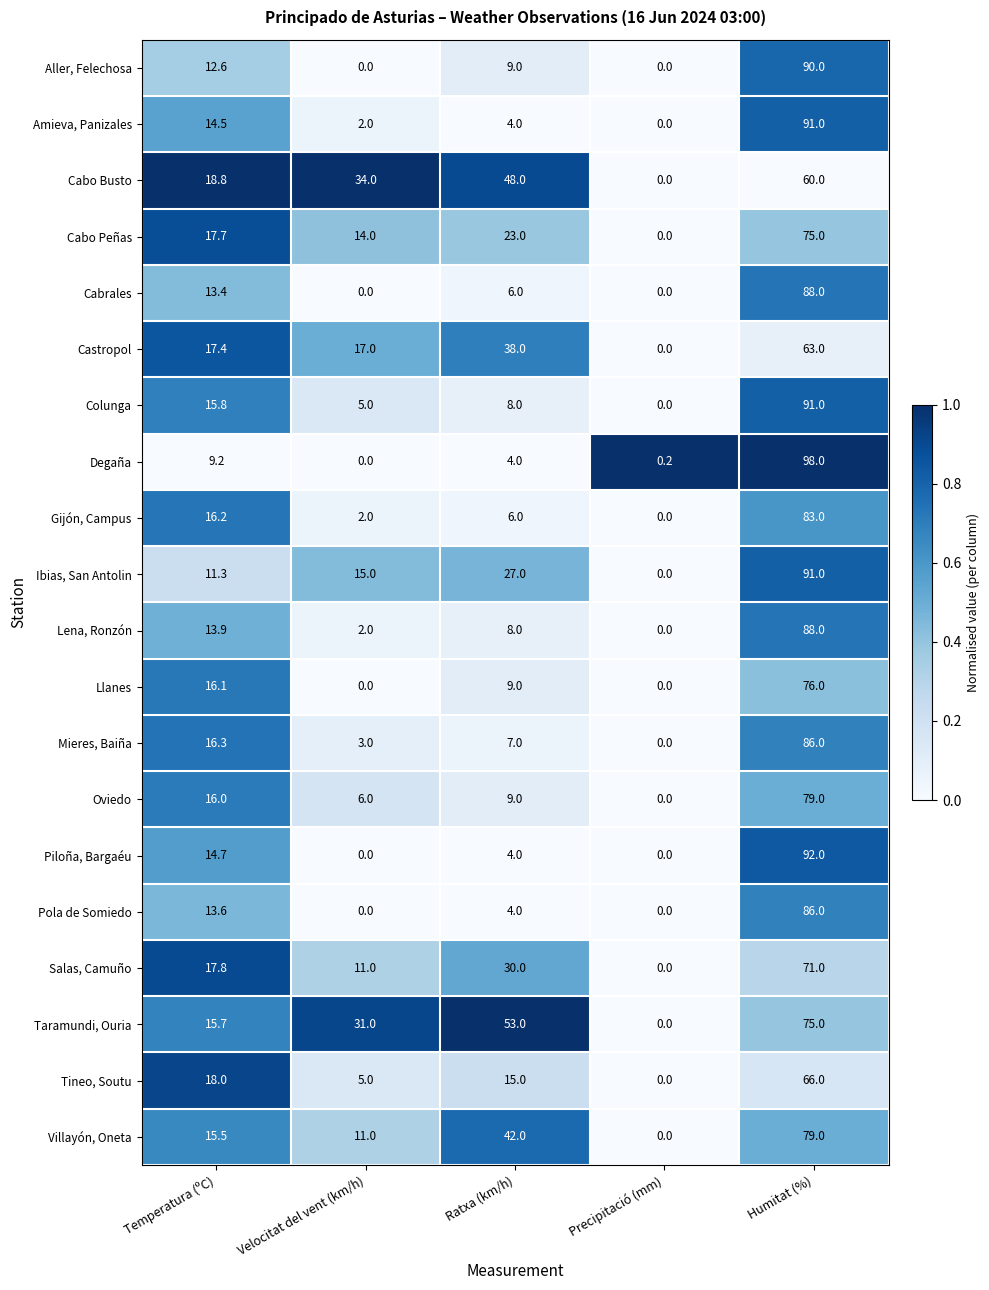

Is the value of Llanes at Temperatura (ºC) greater than the value of Piloña, Bargaéu at Ratxa (km/h)?

Yes